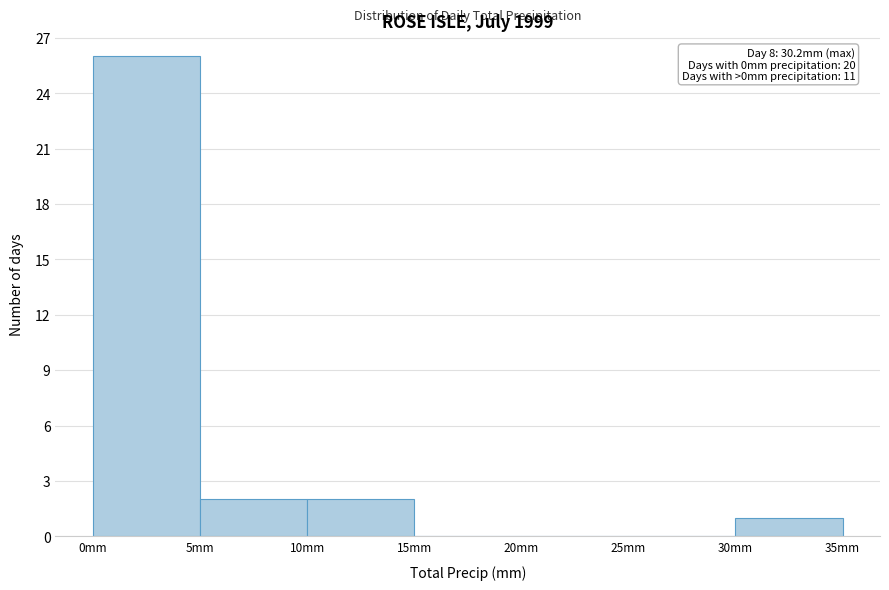

Over which range of the x-axis is the bar tallest?

0 to 5